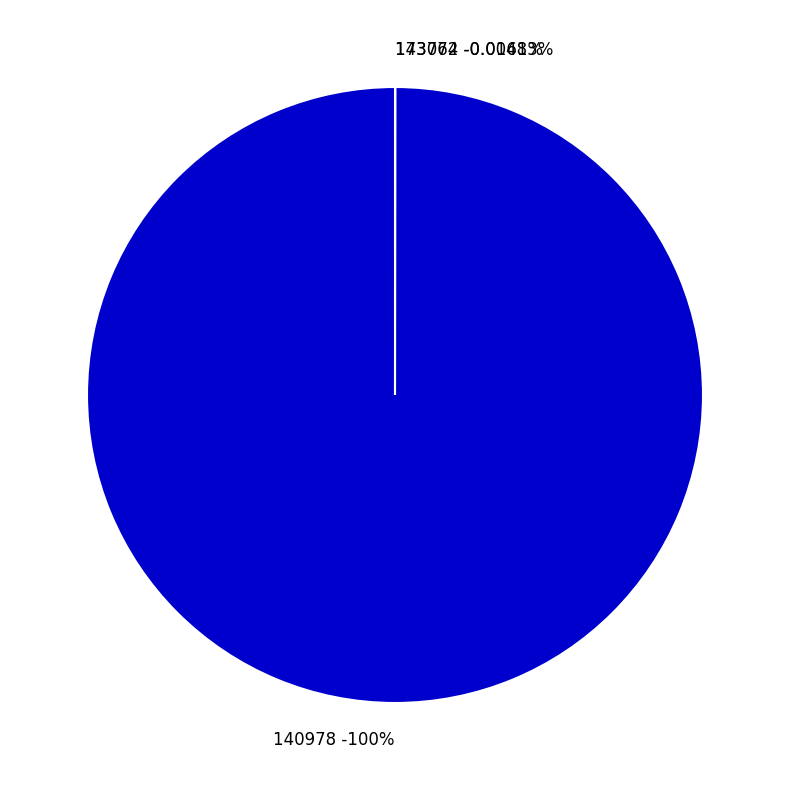

To the nearest percent, what is the average slice percentage?

33%